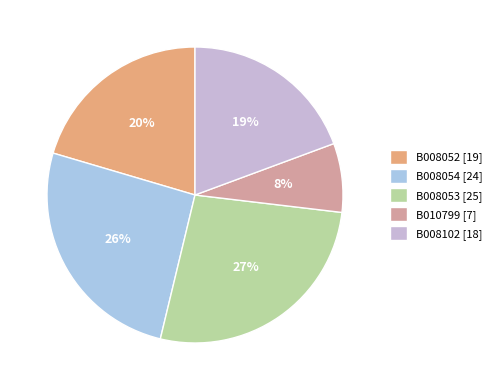

Is it true that B008054 is 26% of the pie?

True